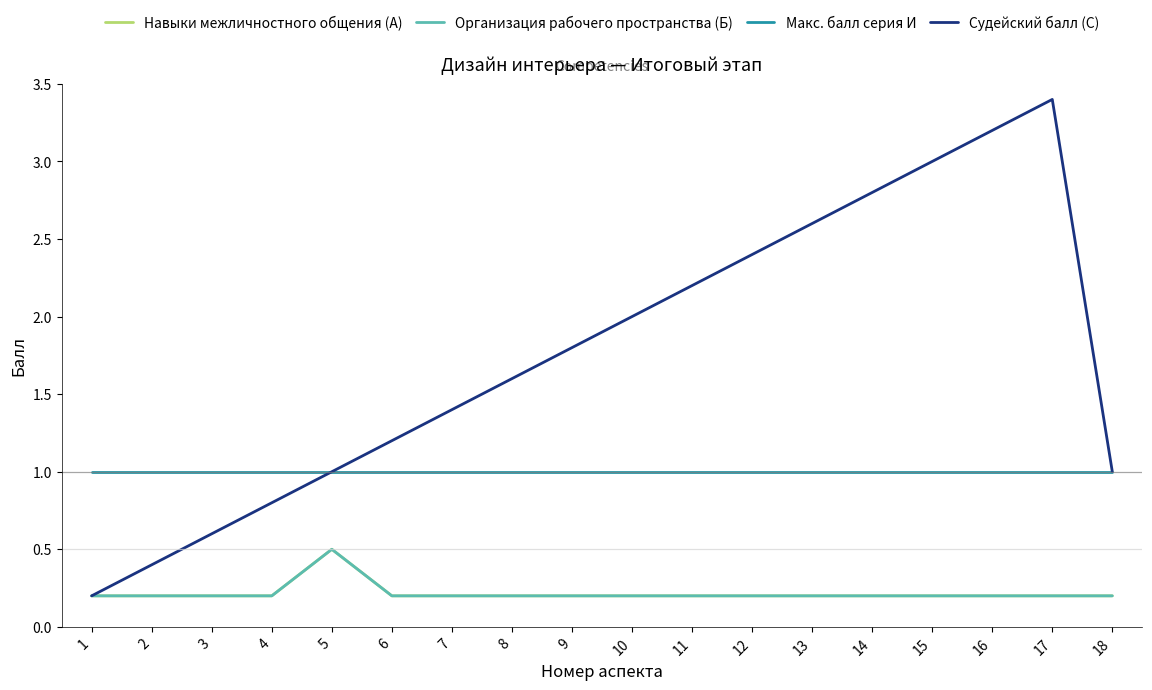

At which label is Организация рабочего пространства (Б) closest to 0?

1